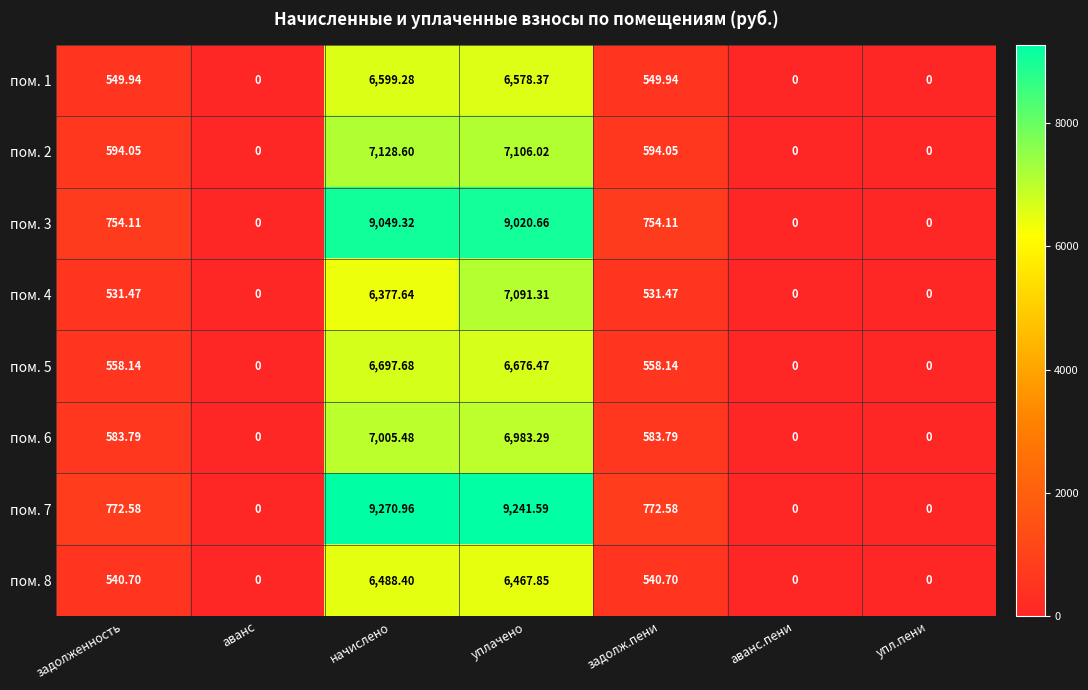

At which label does пом. 6 first exceed 583?

задолженность